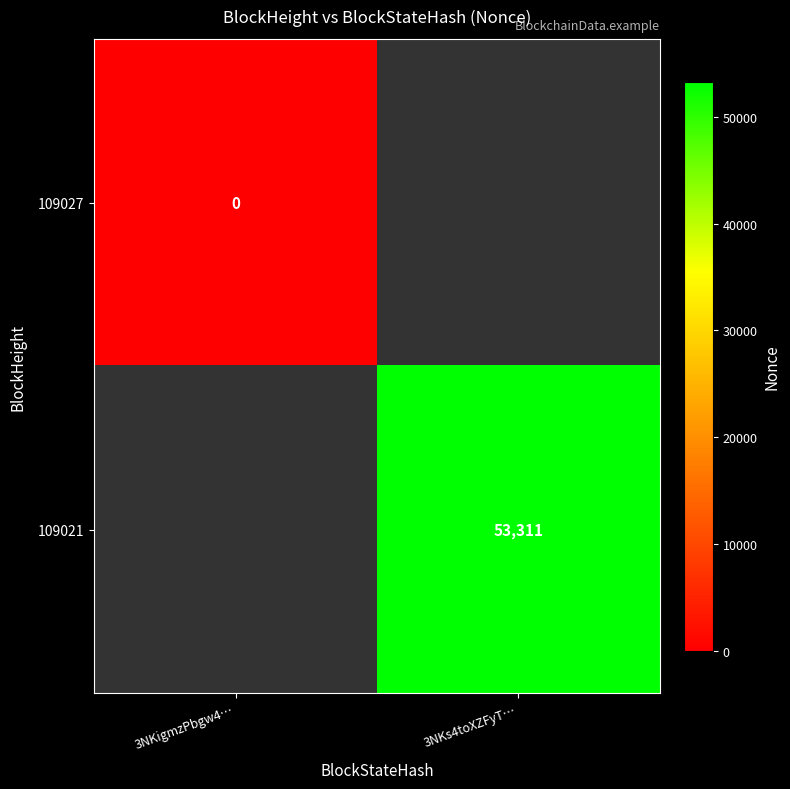

True or false: 109021 has a value of 93576 at 3NKs4toXZFyT….

False